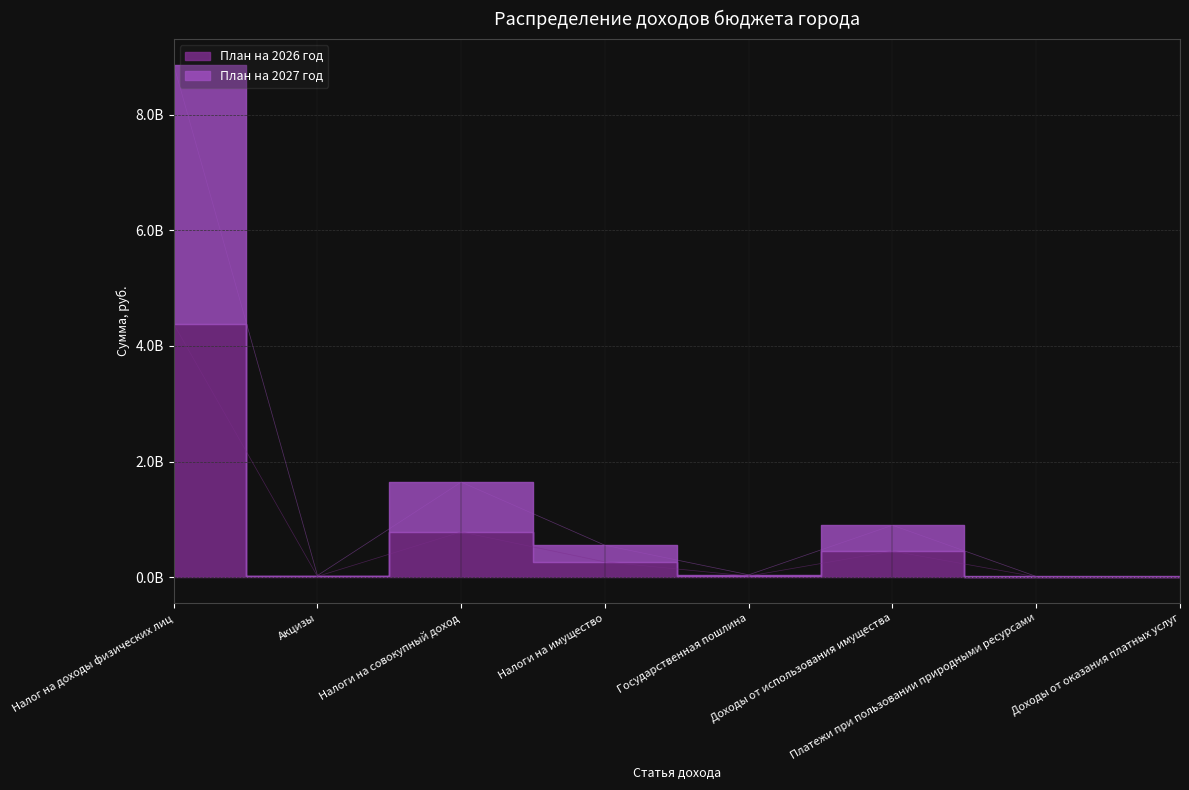

Reading right to left, transcribe all the data shown in this chart.

План на 2026 год: 7672000	7018608	452255656	21220920	265871630	783845200	15030000	4380427986
План на 2027 год: 15344000	14037216	899536773	42654000	553454310	1645589080	30360000	8862267821